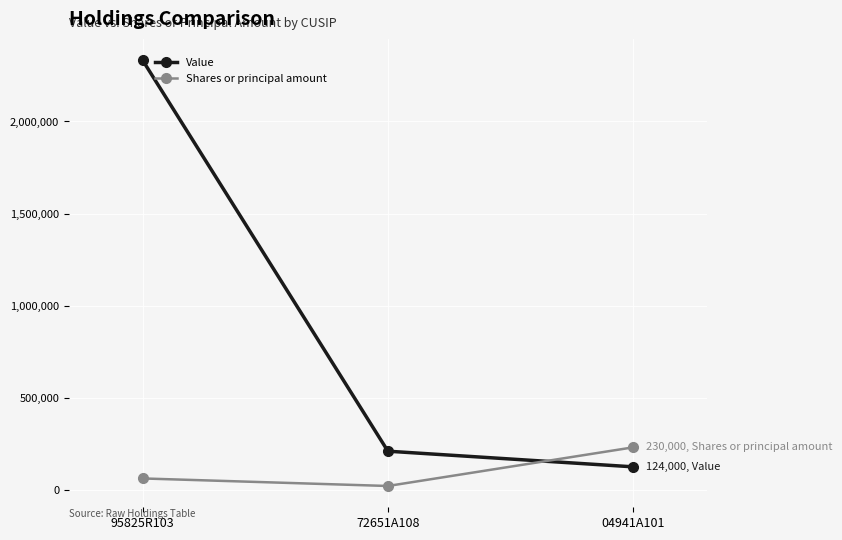

Count the number of categories in the chart.

3